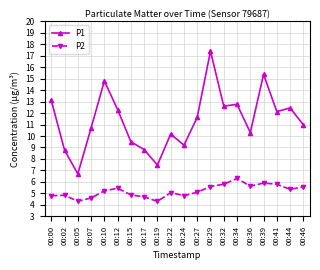

Is the value of P1 at 00:19 greater than the value of P2 at 00:15?

Yes